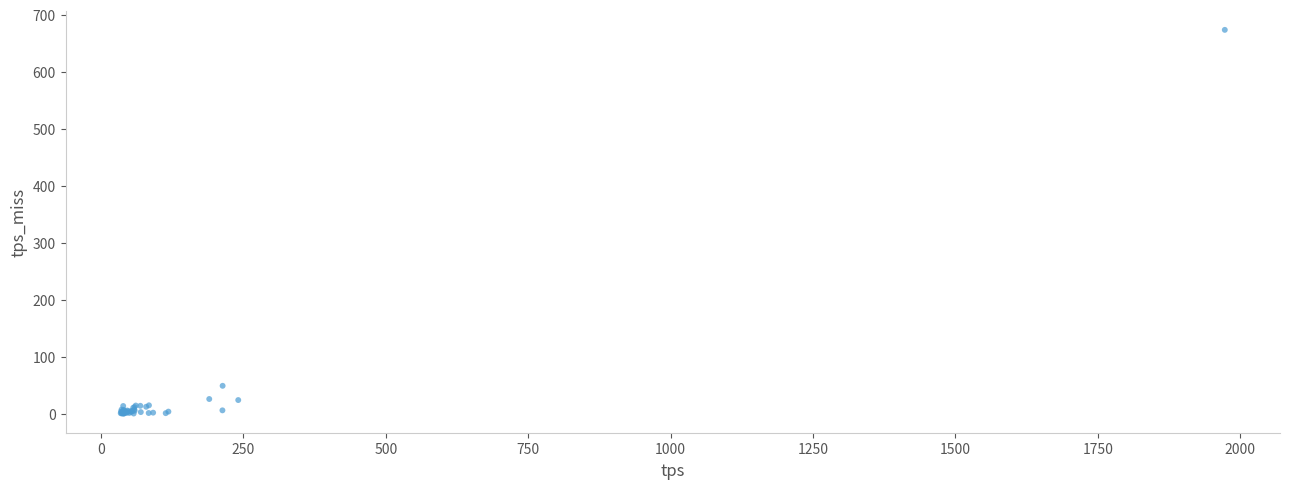

What Y value in the scatter plot is closest to 336?

48.7